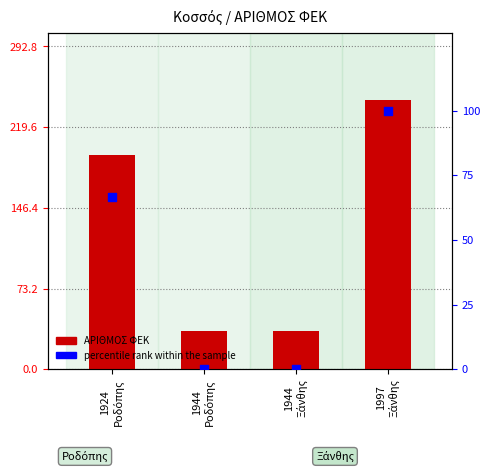

Is the value of ΑΡΙΘΜΟΣ ΦΕΚ at 1924
Ροδόπης greater than the value of percentile rank within the sample at 1944
Ροδόπης?

Yes